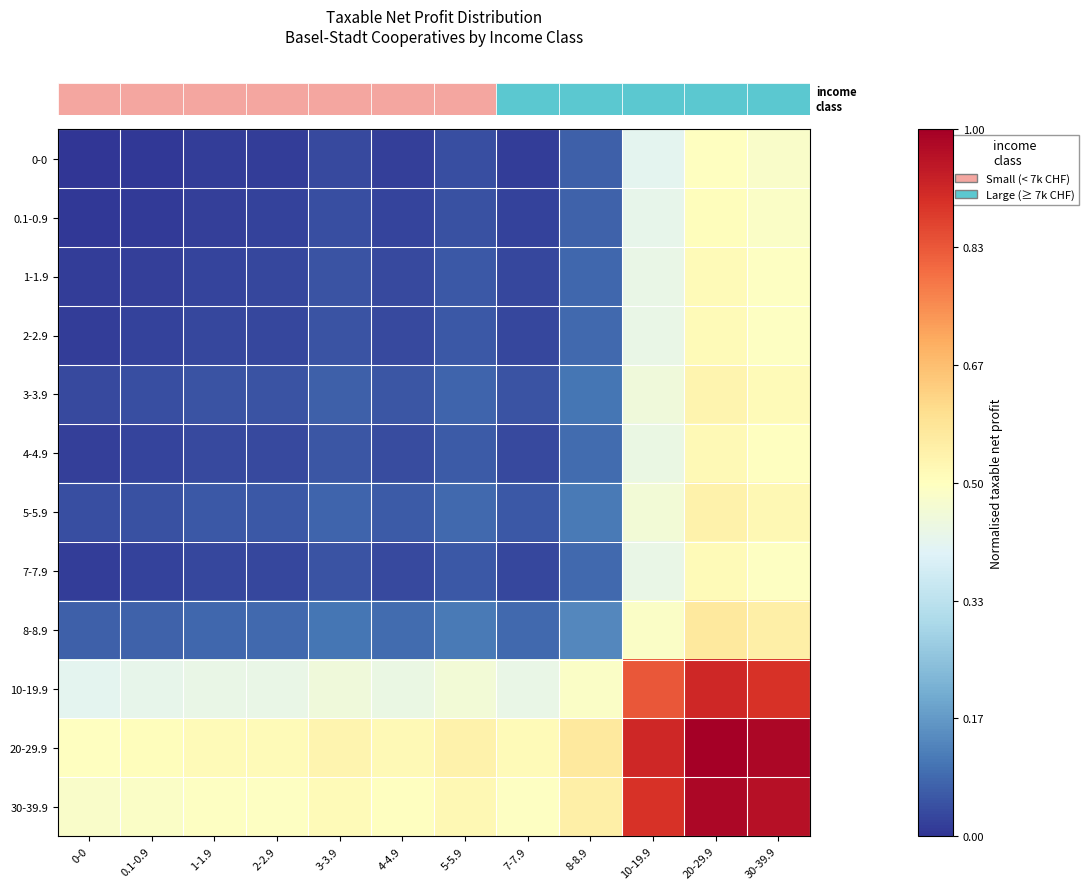

At which category does the chart reach its minimum across all series?

0-0